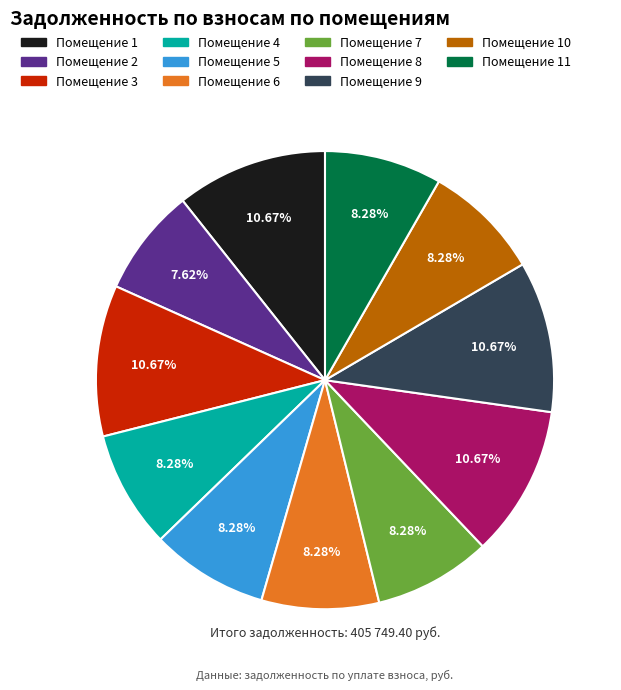

Count the number of slices in the pie.

11